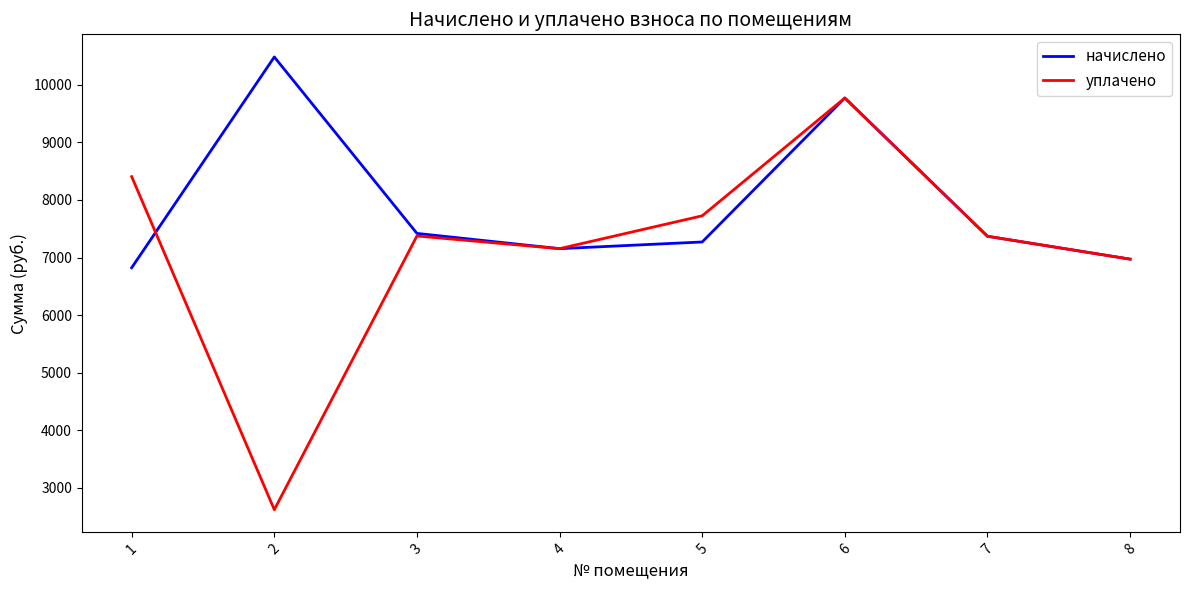

Which category has the highest value across all series?

2